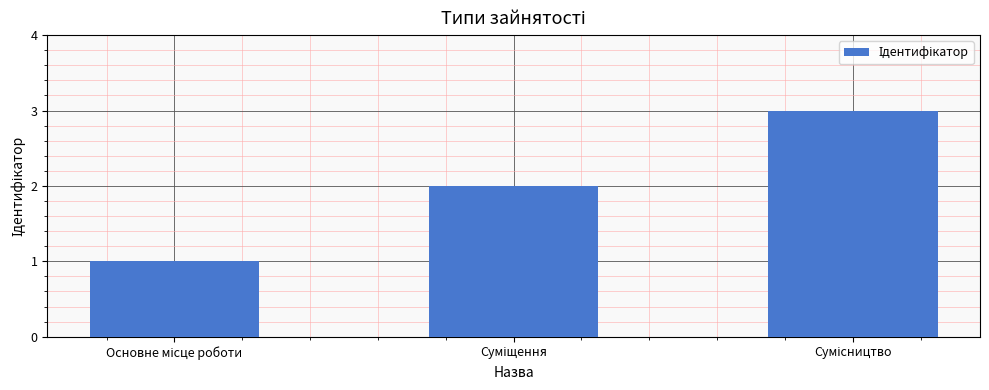

Are the bars grouped side by side (vs. stacked)?

No